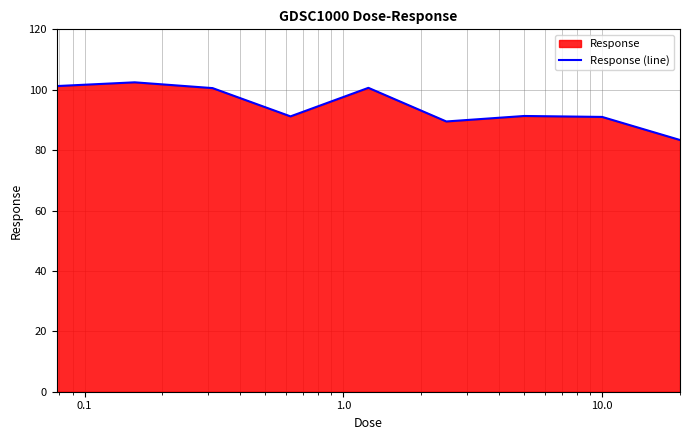

What is the minimum value shown in the chart?

83.4